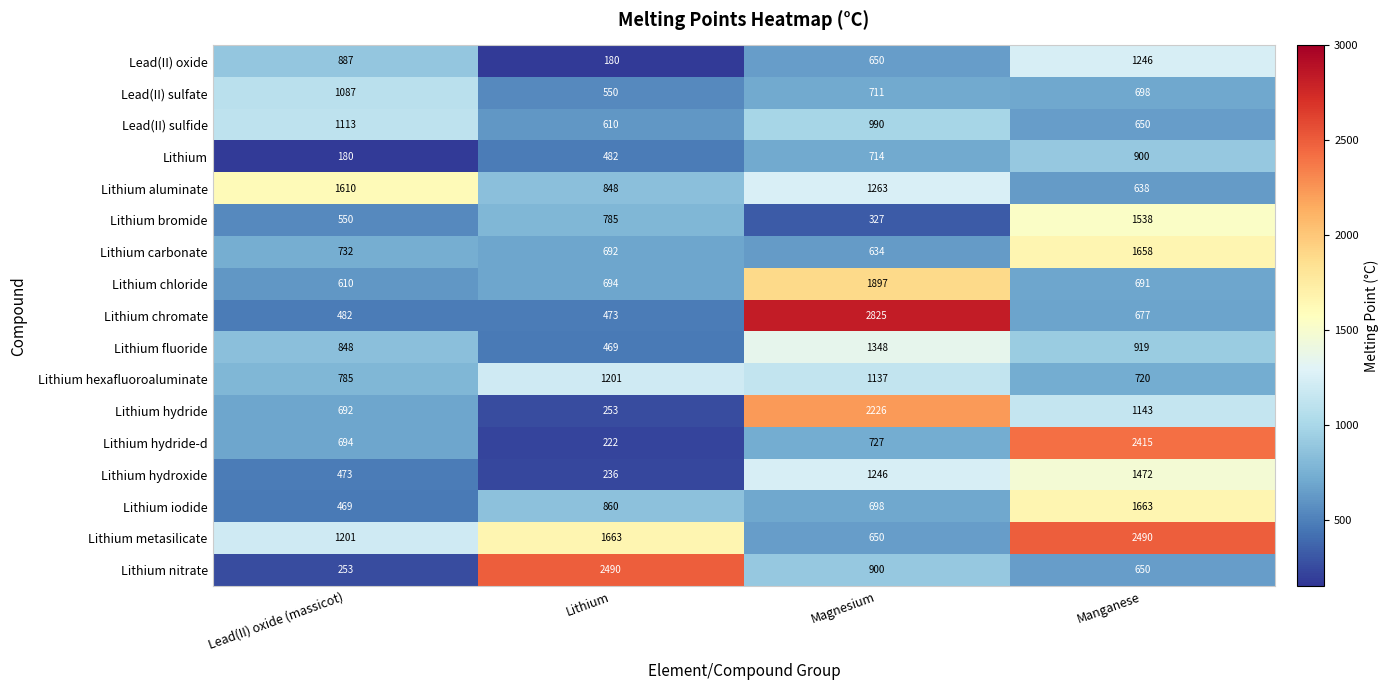

What is the difference between the highest and lowest values at Lithium?

2310